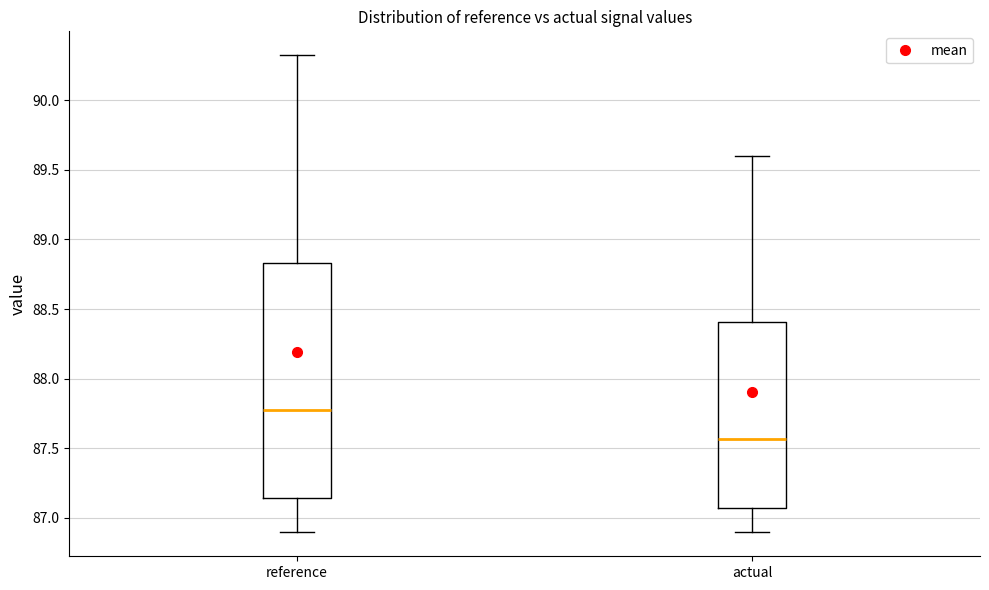

Where is the lower edge of the box for actual on the y-axis? The values are not printed on the chart, so give them approximately, as read against the axis.

87.05